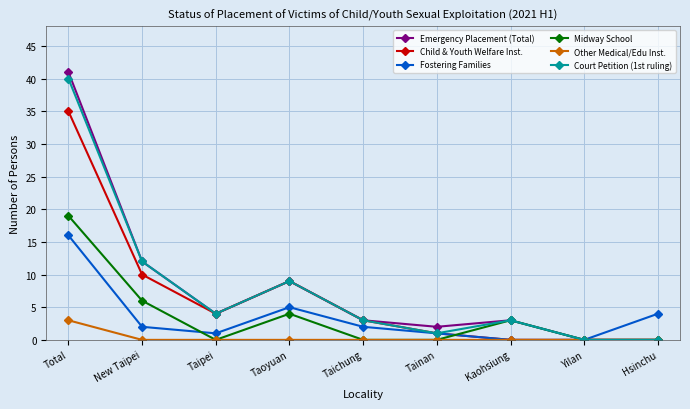

What is the label of the 1st point from the right?

Hsinchu